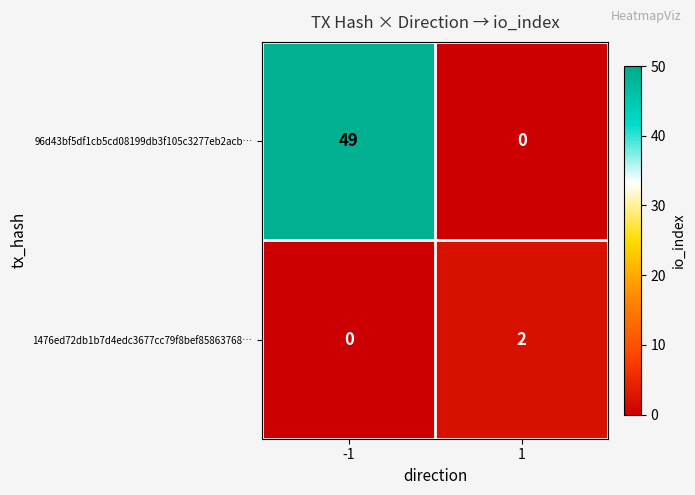

Reading left to right, what are all the values shown in this chart?

96d43bf5df1cb5cd08199db3f105c3277eb2acb…: 49	0
1476ed72db1b7d4edc3677cc79f8bef85863768…: 0	2